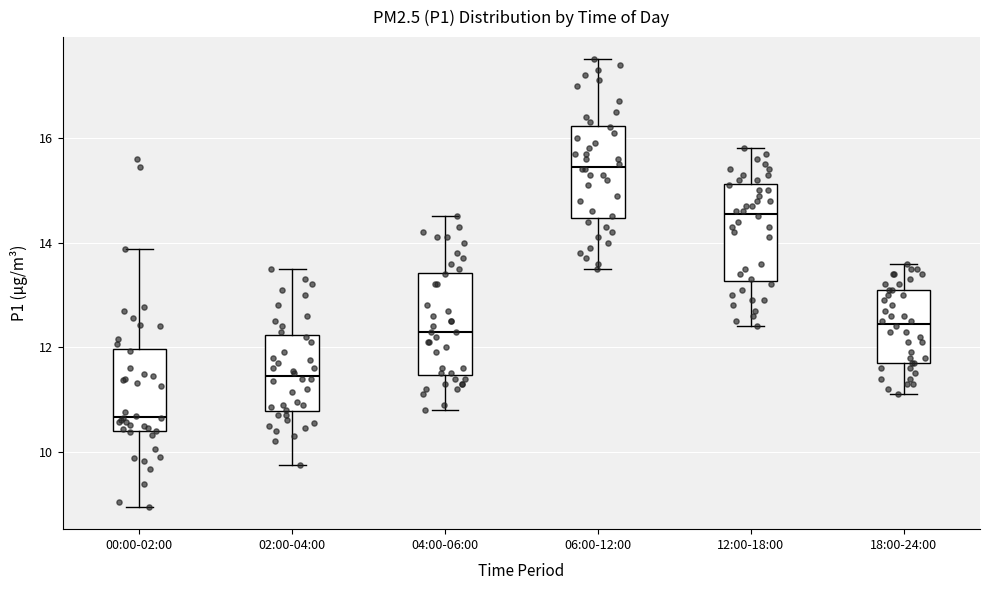

Where does the median line of the box for 04:00-06:00 sit on the y-axis? The values are not printed on the chart, so give them approximately, as read against the axis.

12.4